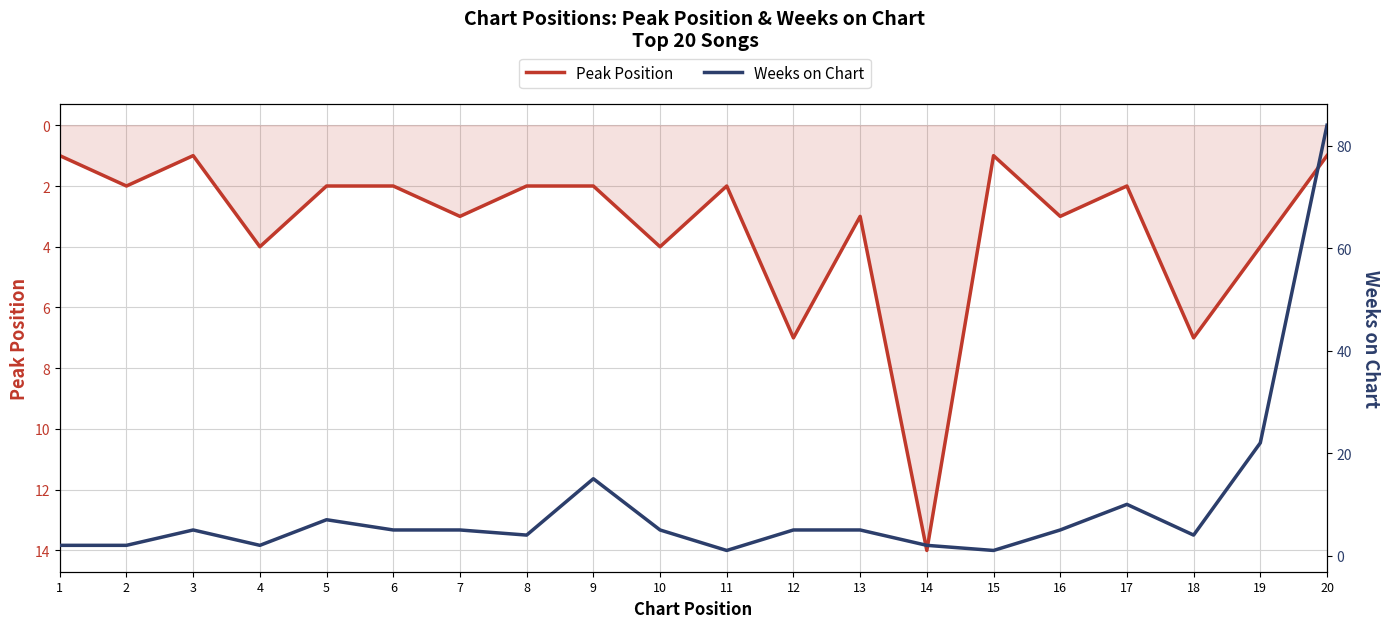

Where does the Peak Position series first go above 2?

4